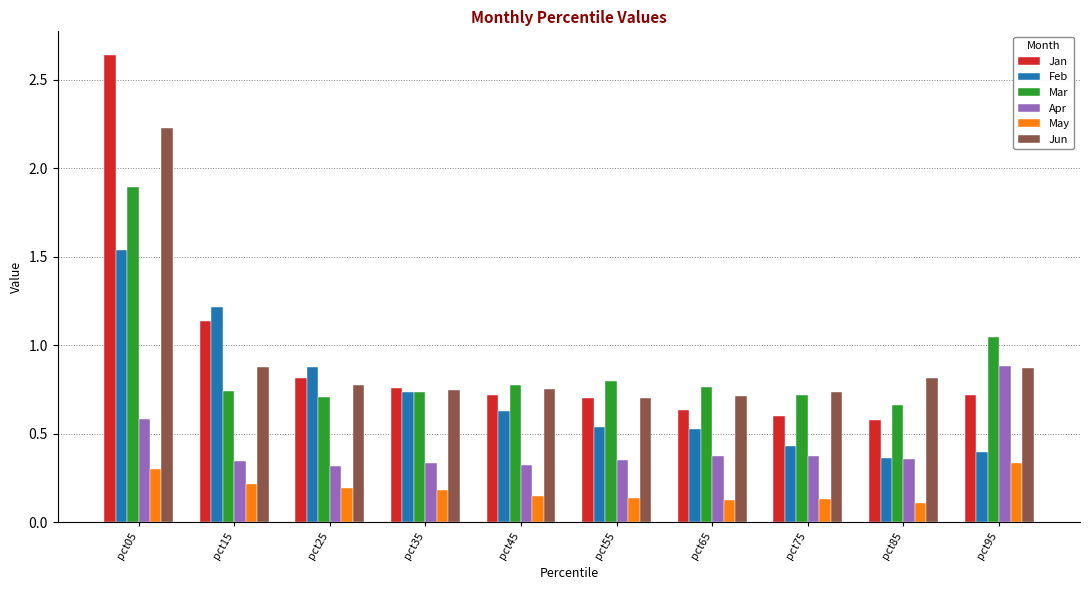

Rank the series by their maximum value, from highest to lowest.

Jan, Jun, Mar, Feb, Apr, May